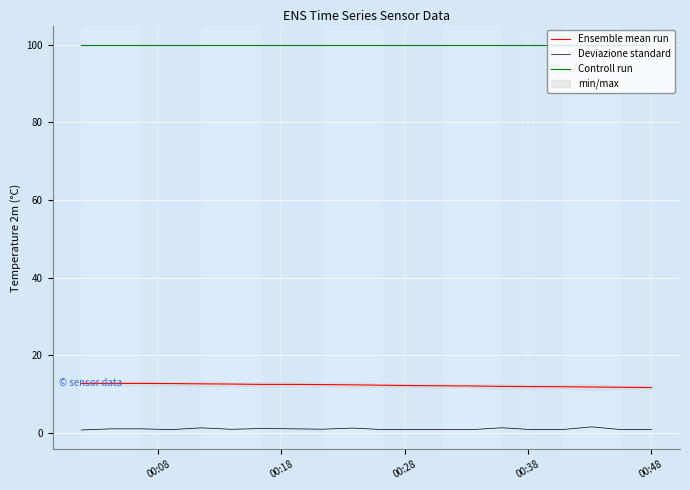

How many values in the Ensemble mean run series exceed 12?

14